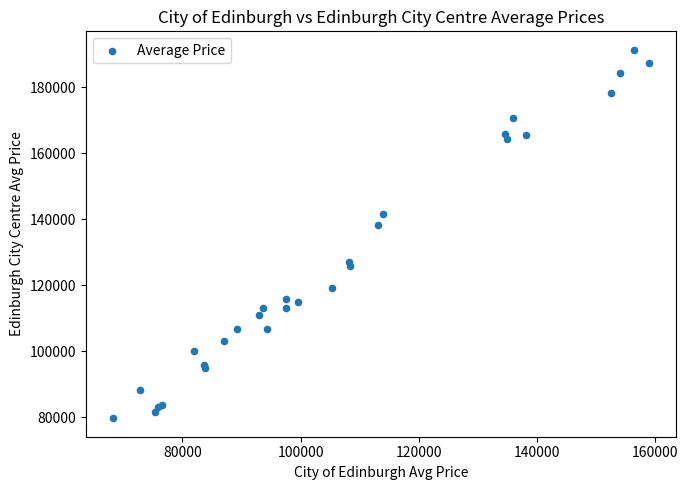

What Y value in the scatter plot is closest to 135527?

138310.9